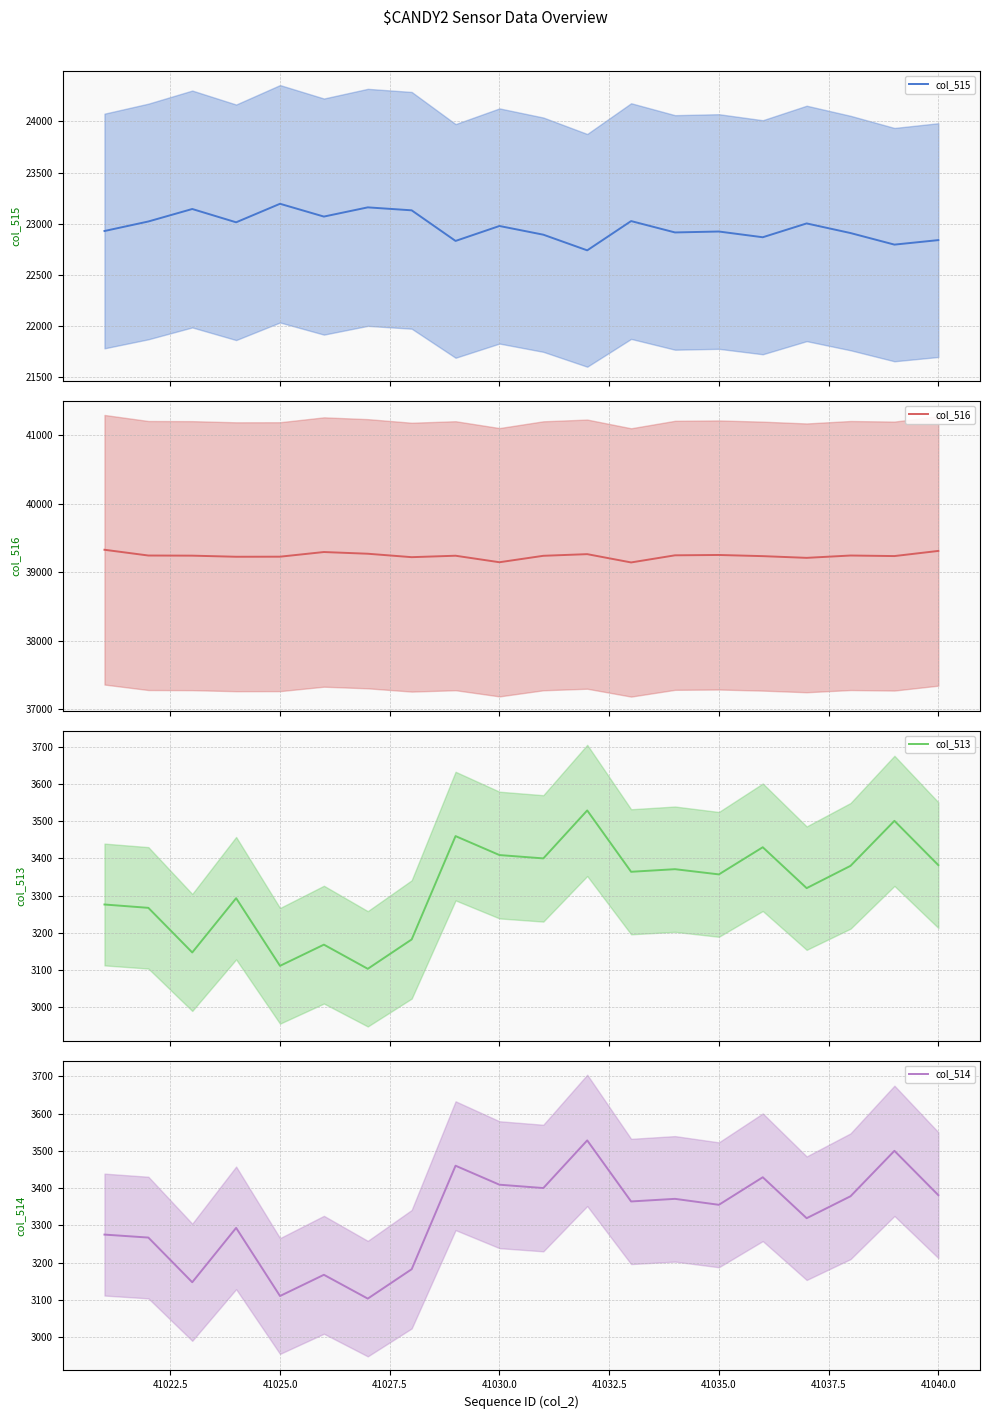

How many interior local valleys does the col_515 series have?

7